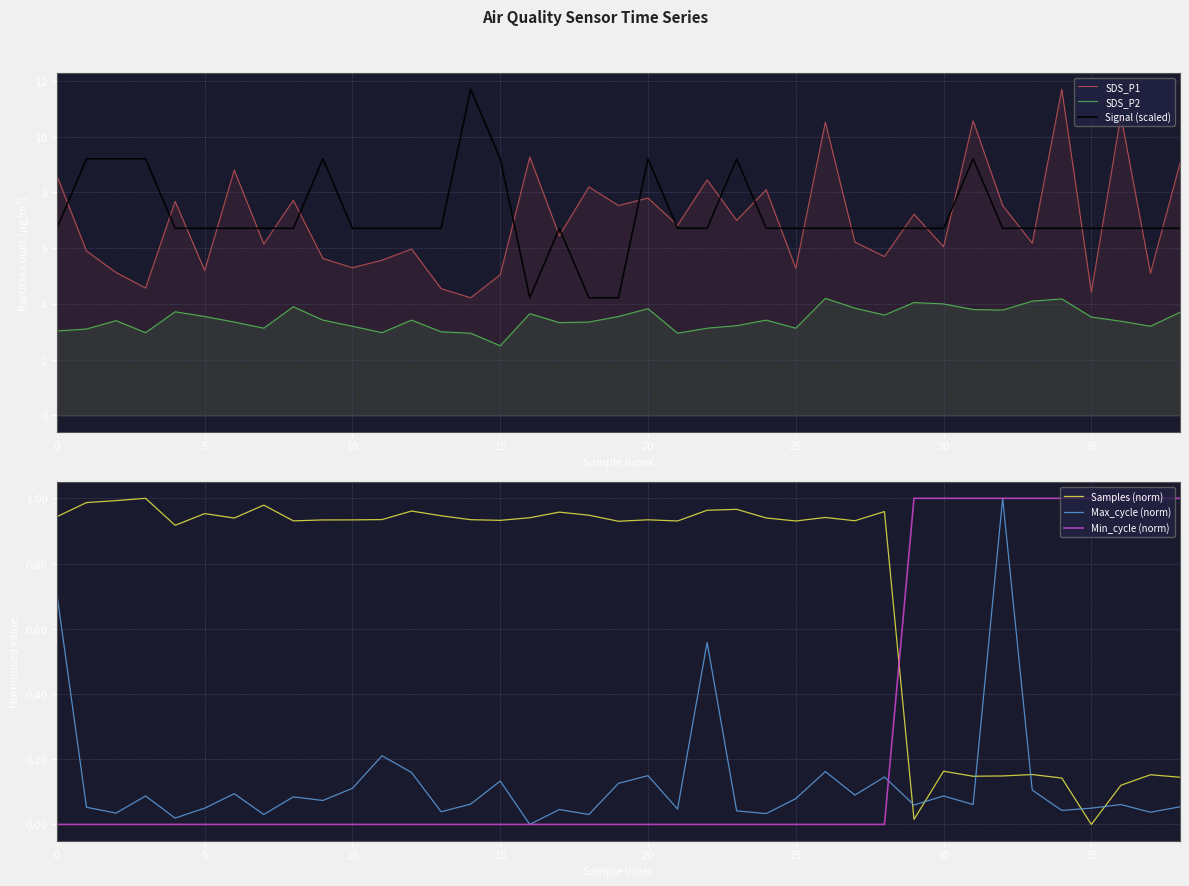

What is the difference between the highest and lowest values at 22?

8.4